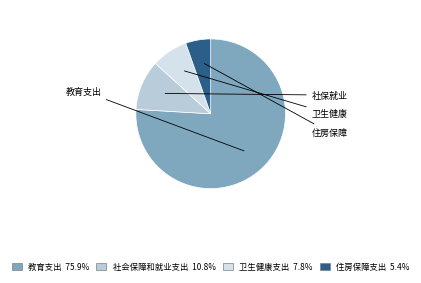

What is the largest slice in the pie chart?

教育支出